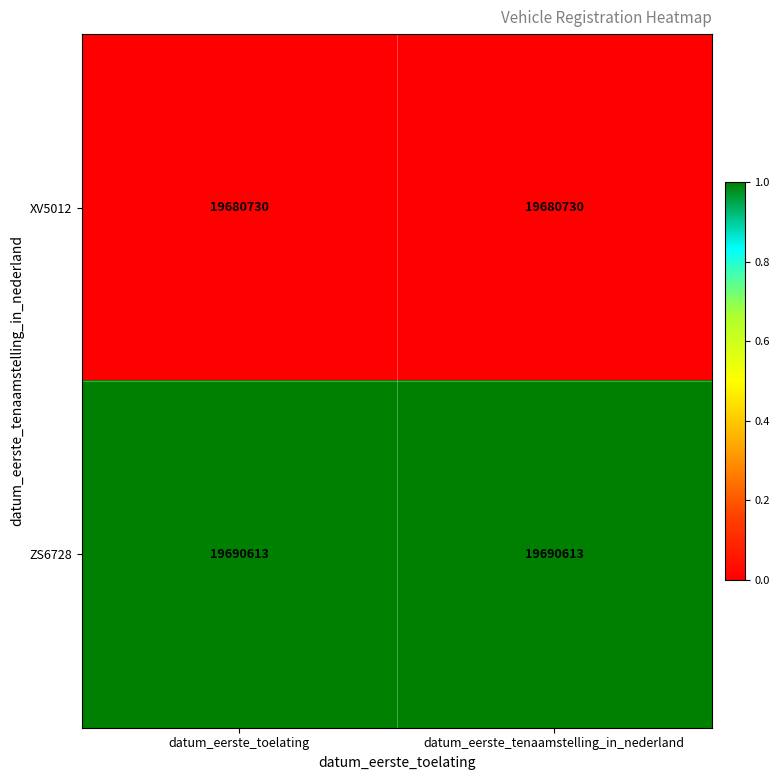

True or false: ZS6728 has a value of 26829221 at datum_eerste_tenaamstelling_in_nederland.

False